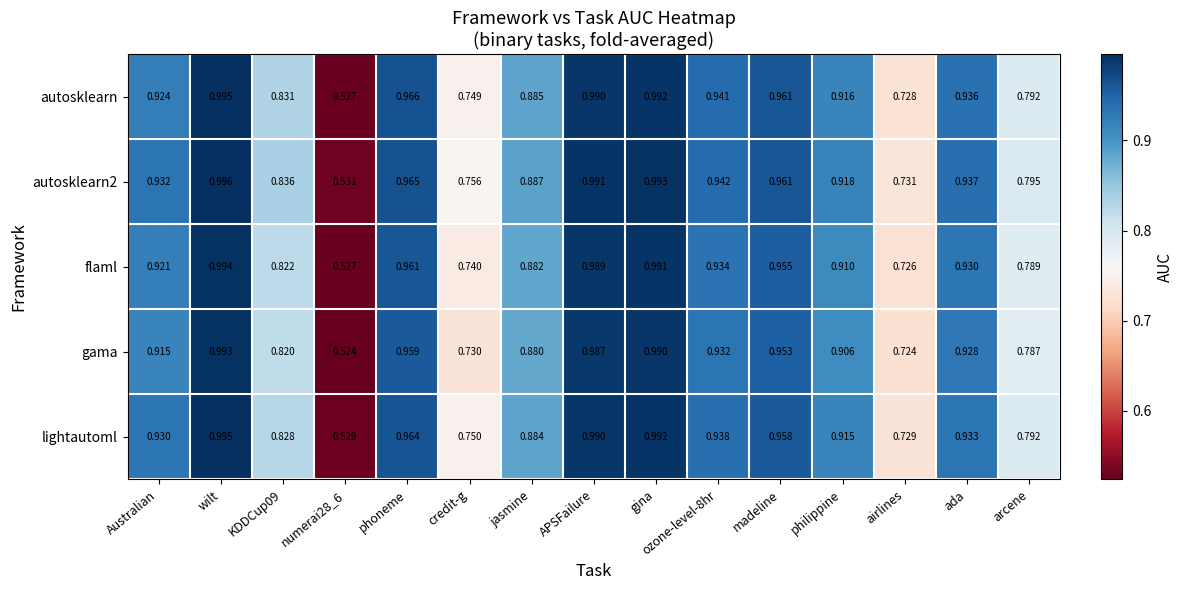

Which series has the largest range (max minus min)?

gama